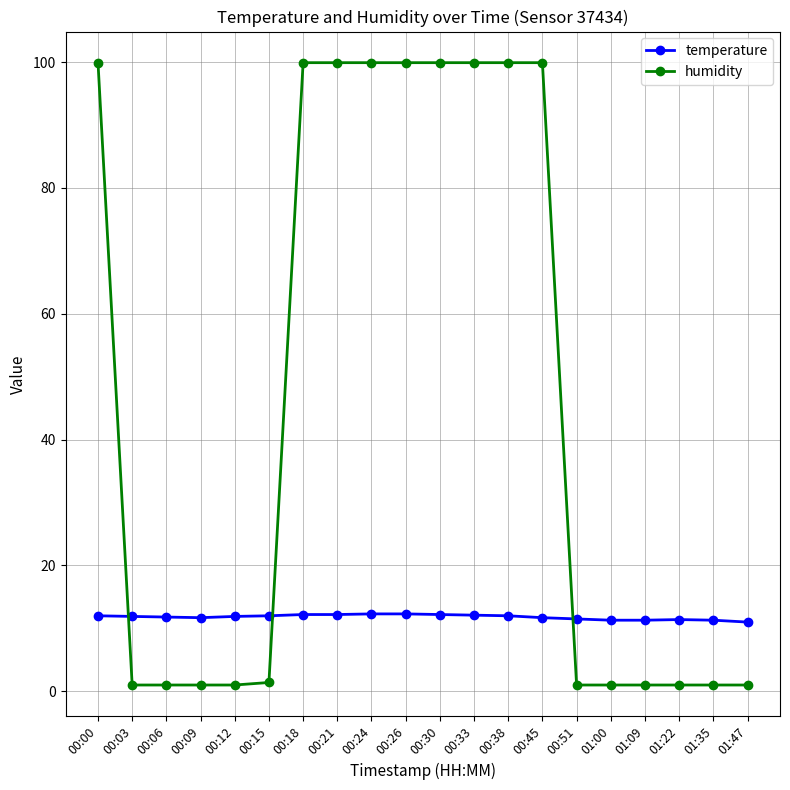

Between which two adjacent categories do humidity and temperature first intersect?

00:00 and 00:03